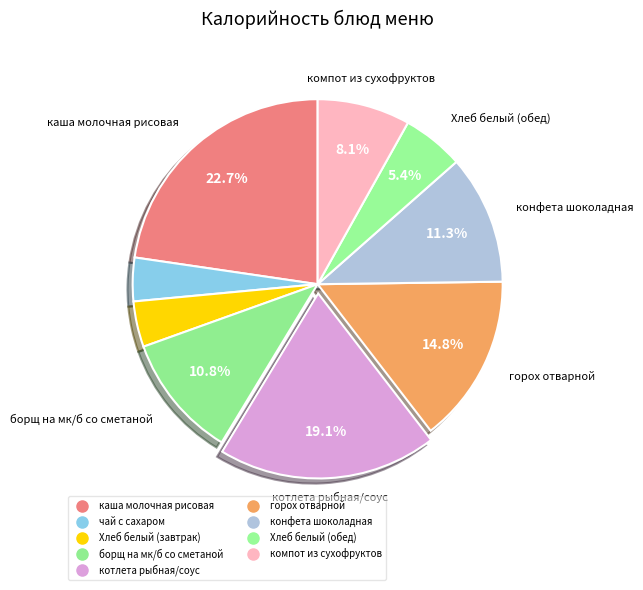

Combined, what portion of the pie is горох отварной and Хлеб белый (обед)?

20.2%